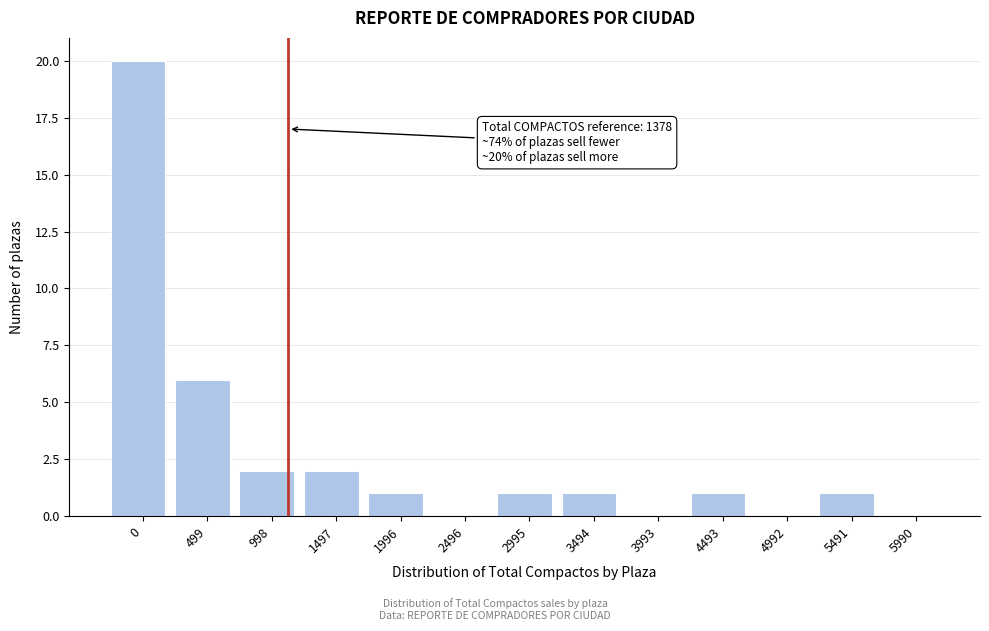

Reading left to right, list all the values displayed in this chart.

0=20	499=6	998=2	1497=2	1996=1	2496=0	2995=1	3494=1	3993=0	4493=1	4992=0	5491=1	5990=0